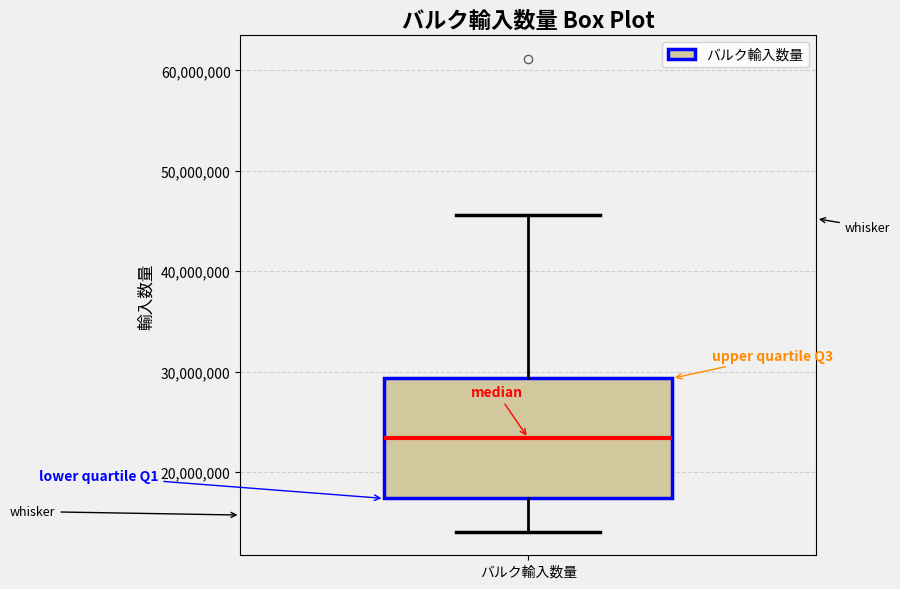

Read this box plot against the y-axis: the position of the median line, the range covered by the box, and the ends of both whiskers. The values are not printed on the chart, so give them approximately, as read against the axis.

median 23000000, box 17000000 to 29000000, whiskers 14000000 to 46000000